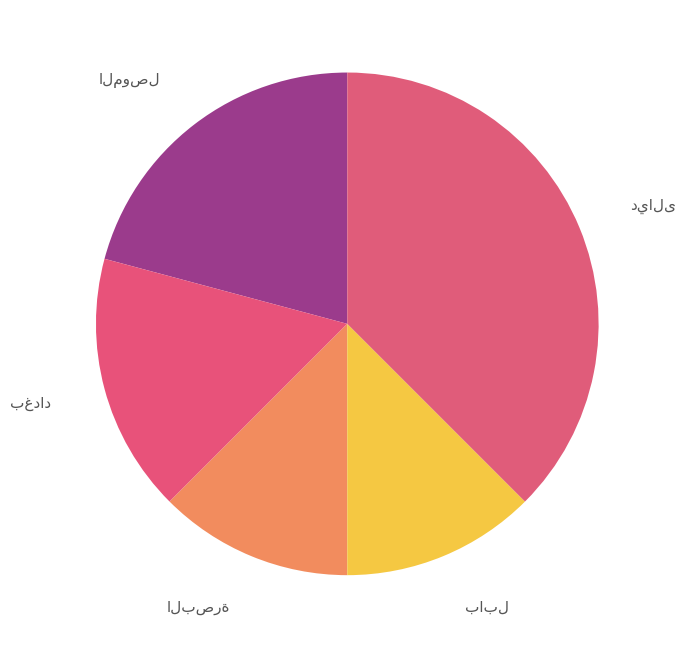

To the nearest percent, what is the average slice percentage?

20%